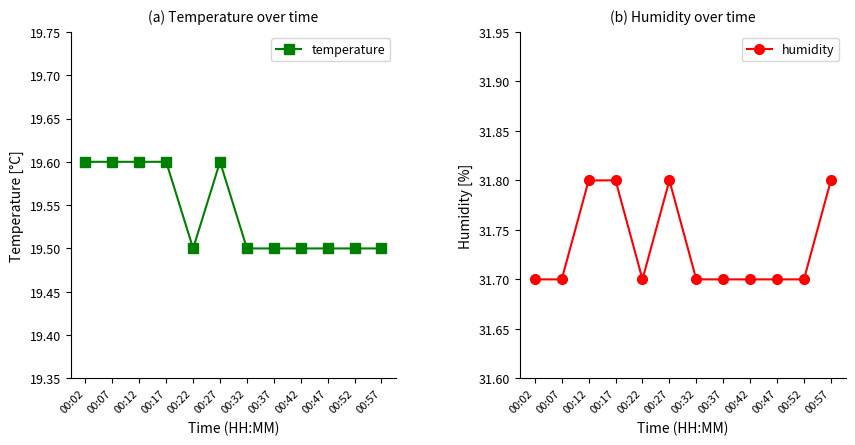

Which series has the widest spread of values?

temperature